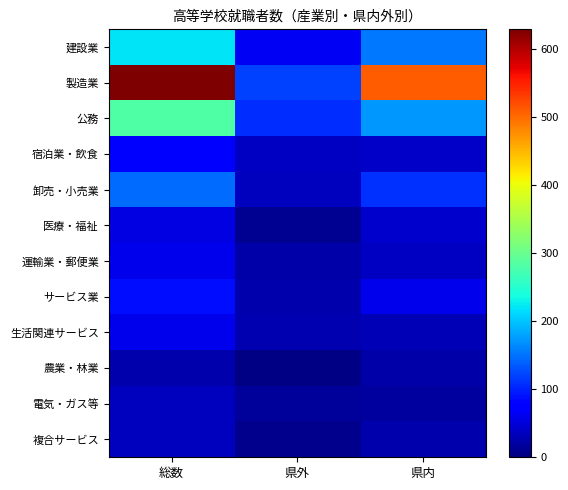

Which series has the widest spread of values?

製造業